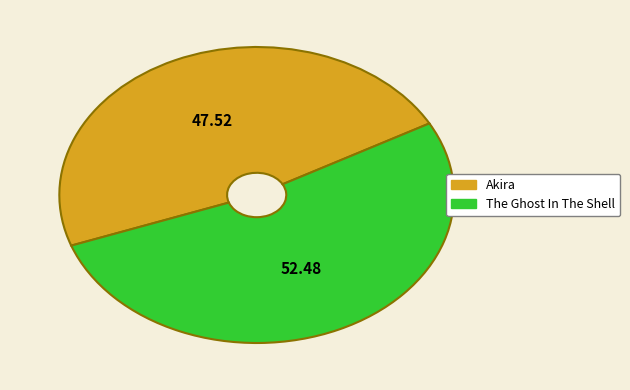

Which has a higher value, The Ghost In The Shell or Akira?

The Ghost In The Shell